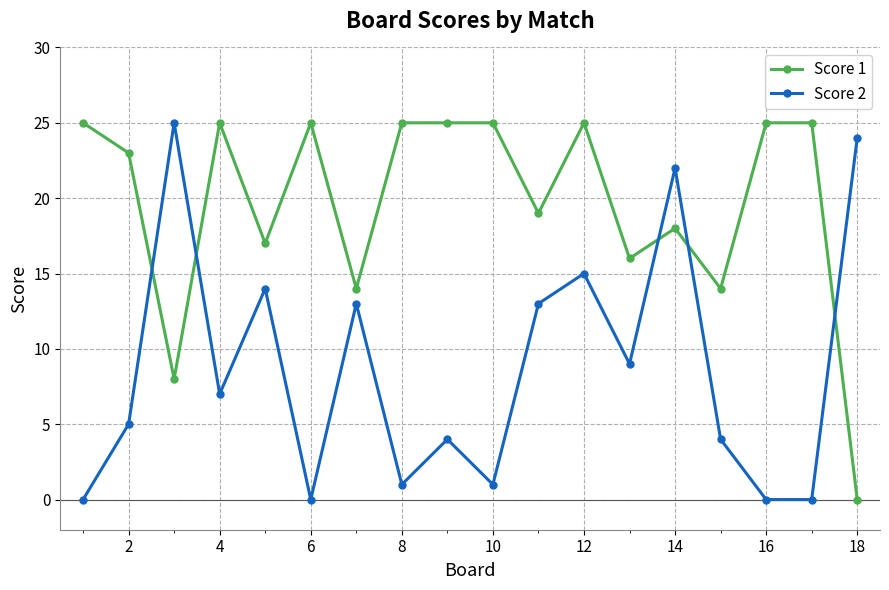

What are all the series names shown in the legend?

Score 1, Score 2